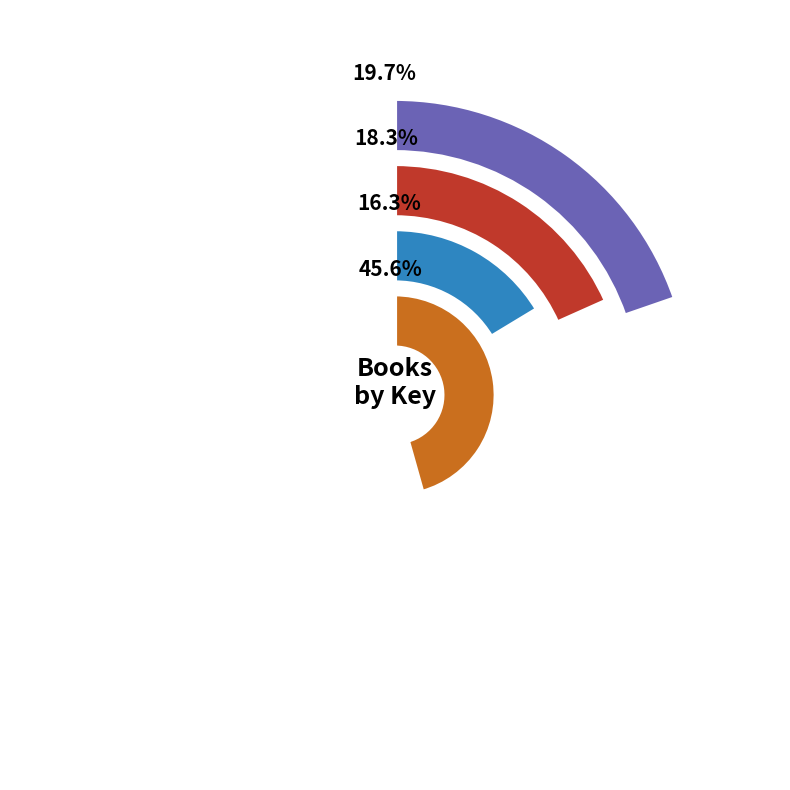

Which slice is the largest?

Contract